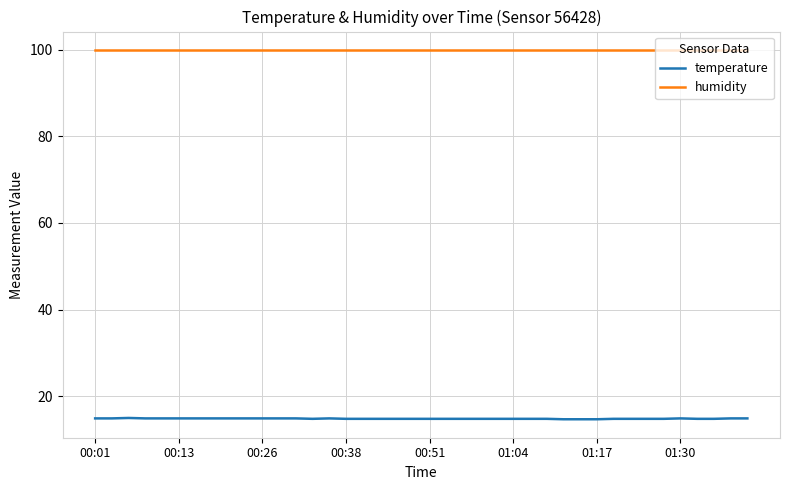

True or false: humidity and temperature intersect in this chart.

False